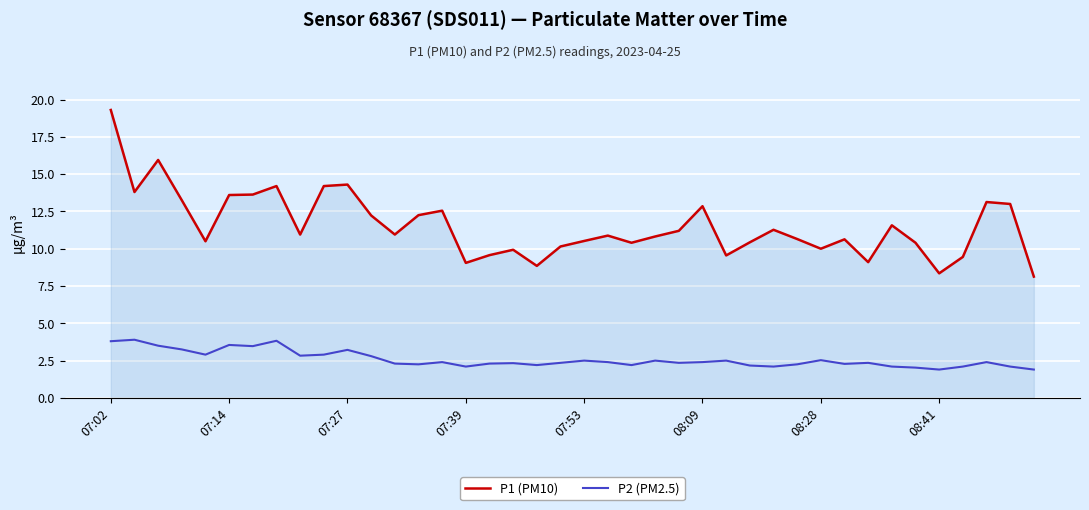

True or false: P2 (PM2.5) and P1 (PM10) cross at least once.

False